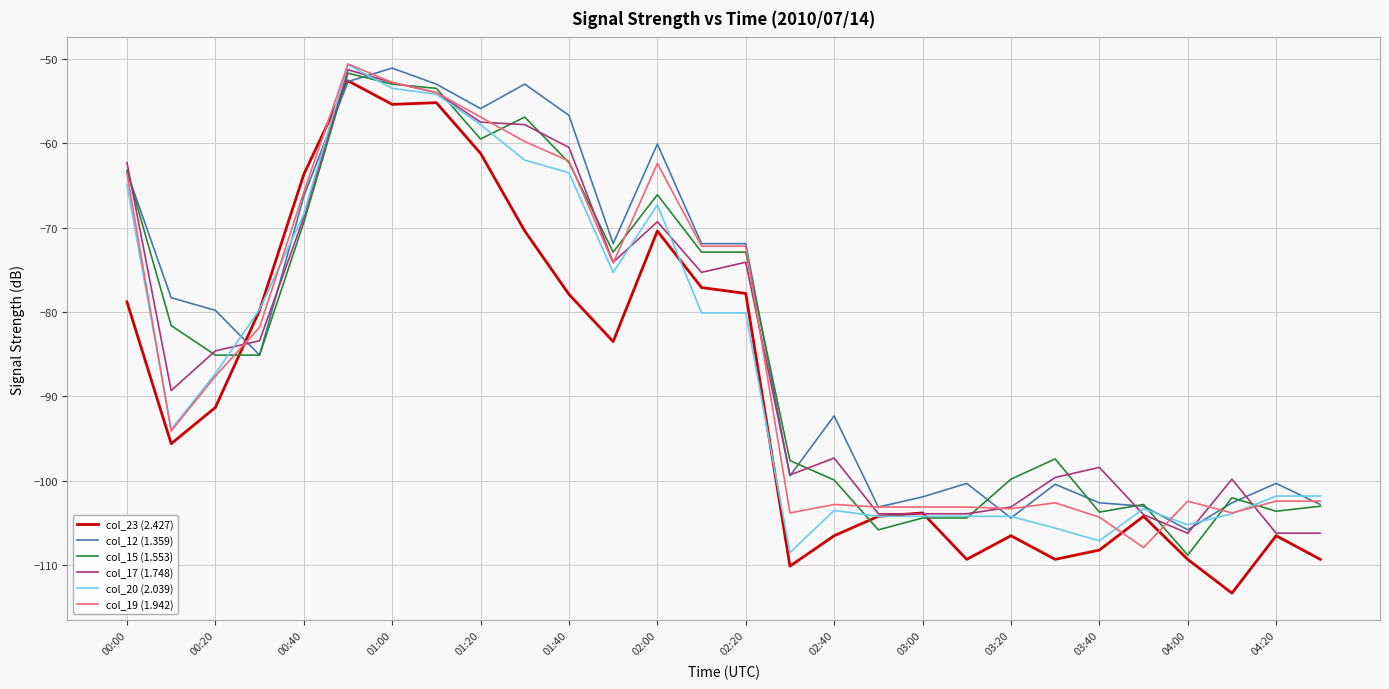

What is the maximum value shown in the chart?

-50.6